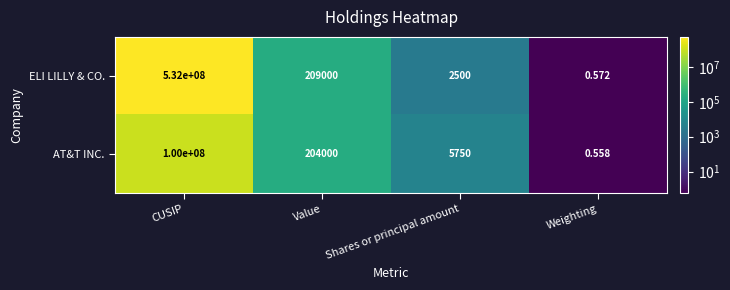

At which label does AT&T INC. first exceed 204000?

CUSIP